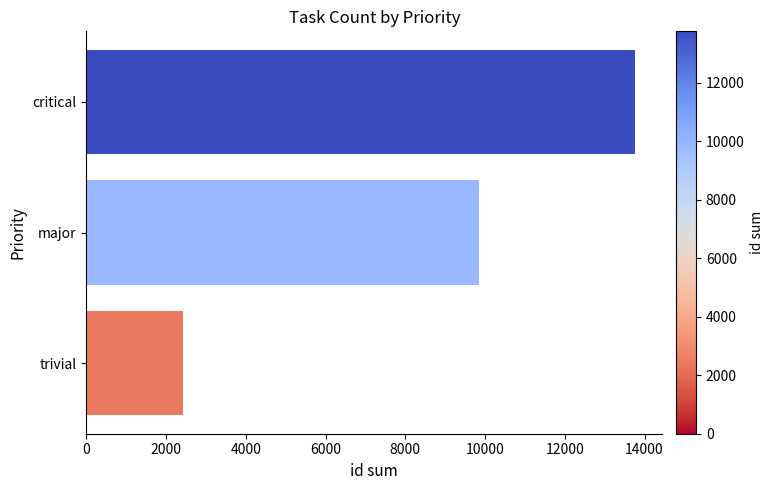

Which label corresponds to the largest value in the chart?

critical